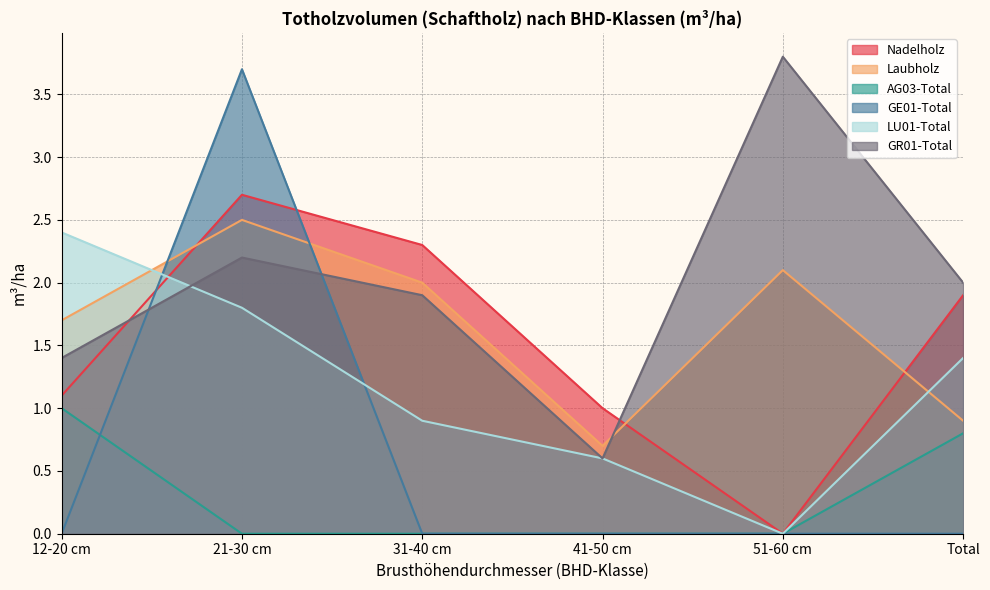

What is the total value across all series at 51-60 cm?

5.9